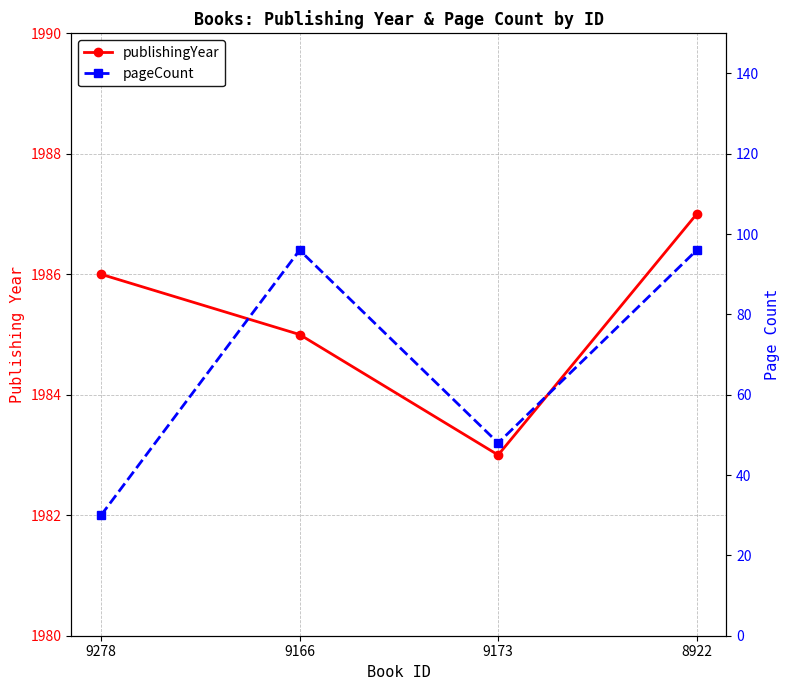

What is the minimum value shown in the chart?

30